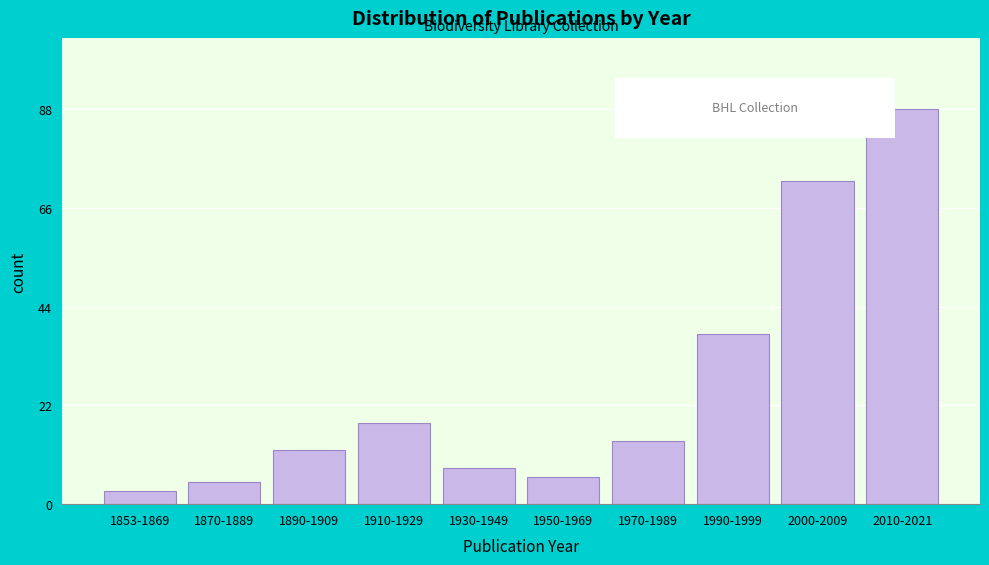

Reading left to right, list all the values displayed in this chart.

3	5	12	18	8	6	14	38	72	88